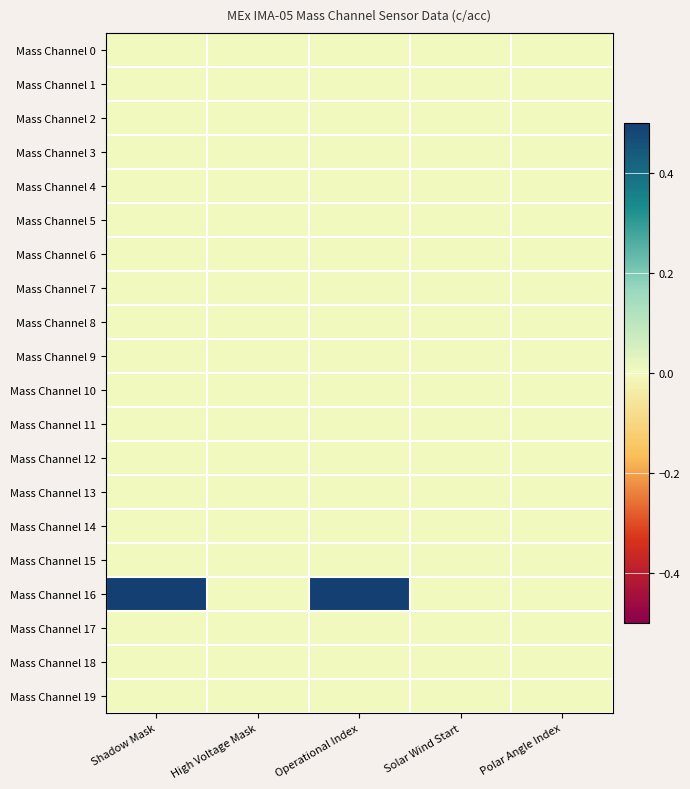

Reading left to right, transcribe all the data shown in this chart.

Mass Channel 0: Shadow Mask=0.0	High Voltage Mask=0.0	Operational Index=0.0	Solar Wind Start=0.0	Polar Angle Index=0.0
Mass Channel 1: Shadow Mask=0.0	High Voltage Mask=0.0	Operational Index=0.0	Solar Wind Start=0.0	Polar Angle Index=0.0
Mass Channel 2: Shadow Mask=0.0	High Voltage Mask=0.0	Operational Index=0.0	Solar Wind Start=0.0	Polar Angle Index=0.0
Mass Channel 3: Shadow Mask=0.0	High Voltage Mask=0.0	Operational Index=0.0	Solar Wind Start=0.0	Polar Angle Index=0.0
Mass Channel 4: Shadow Mask=0.0	High Voltage Mask=0.0	Operational Index=0.0	Solar Wind Start=0.0	Polar Angle Index=0.0
Mass Channel 5: Shadow Mask=0.0	High Voltage Mask=0.0	Operational Index=0.0	Solar Wind Start=0.0	Polar Angle Index=0.0
Mass Channel 6: Shadow Mask=0.0	High Voltage Mask=0.0	Operational Index=0.0	Solar Wind Start=0.0	Polar Angle Index=0.0
Mass Channel 7: Shadow Mask=0.0	High Voltage Mask=0.0	Operational Index=0.0	Solar Wind Start=0.0	Polar Angle Index=0.0
Mass Channel 8: Shadow Mask=0.0	High Voltage Mask=0.0	Operational Index=0.0	Solar Wind Start=0.0	Polar Angle Index=0.0
Mass Channel 9: Shadow Mask=0.0	High Voltage Mask=0.0	Operational Index=0.0	Solar Wind Start=0.0	Polar Angle Index=0.0
Mass Channel 10: Shadow Mask=0.0	High Voltage Mask=0.0	Operational Index=0.0	Solar Wind Start=0.0	Polar Angle Index=0.0
Mass Channel 11: Shadow Mask=0.0	High Voltage Mask=0.0	Operational Index=0.0	Solar Wind Start=0.0	Polar Angle Index=0.0
Mass Channel 12: Shadow Mask=0.0	High Voltage Mask=0.0	Operational Index=0.0	Solar Wind Start=0.0	Polar Angle Index=0.0
Mass Channel 13: Shadow Mask=0.0	High Voltage Mask=0.0	Operational Index=0.0	Solar Wind Start=0.0	Polar Angle Index=0.0
Mass Channel 14: Shadow Mask=0.0	High Voltage Mask=0.0	Operational Index=0.0	Solar Wind Start=0.0	Polar Angle Index=0.0
Mass Channel 15: Shadow Mask=0.0	High Voltage Mask=0.0	Operational Index=0.0	Solar Wind Start=0.0	Polar Angle Index=0.0
Mass Channel 16: Shadow Mask=0.5	High Voltage Mask=0.0	Operational Index=0.5	Solar Wind Start=0.0	Polar Angle Index=0.0
Mass Channel 17: Shadow Mask=0.0	High Voltage Mask=0.0	Operational Index=0.0	Solar Wind Start=0.0	Polar Angle Index=0.0
Mass Channel 18: Shadow Mask=0.0	High Voltage Mask=0.0	Operational Index=0.0	Solar Wind Start=0.0	Polar Angle Index=0.0
Mass Channel 19: Shadow Mask=0.0	High Voltage Mask=0.0	Operational Index=0.0	Solar Wind Start=0.0	Polar Angle Index=0.0